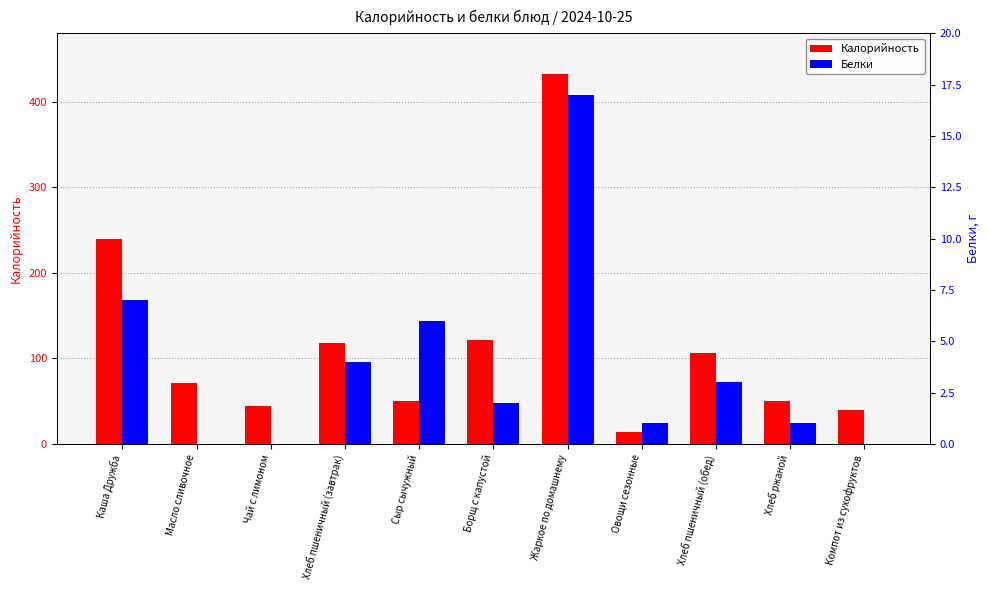

The Калорийность series shows 29 at Масло сливочное. True or false?

False